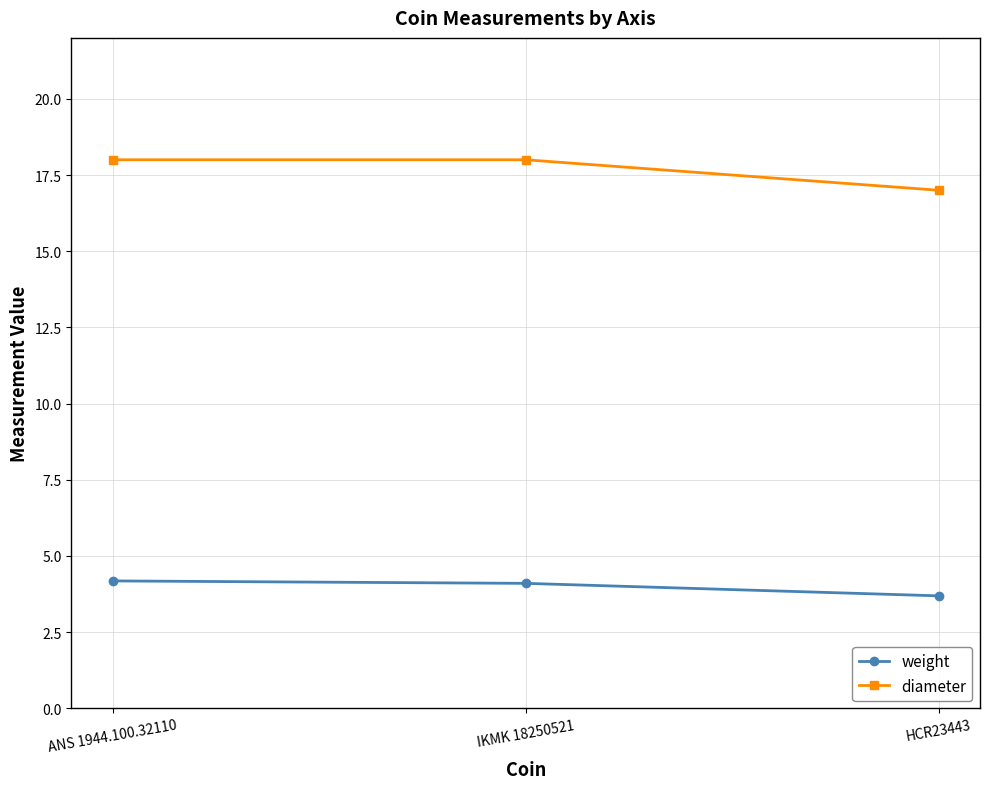

What is the spread (max minus min) of values at HCR23443?

13.3